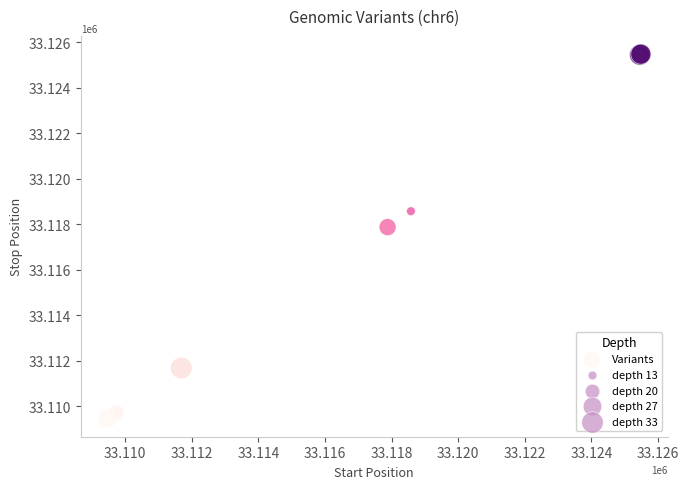

What Y value in the scatter plot is closest to 33117478?

33117882